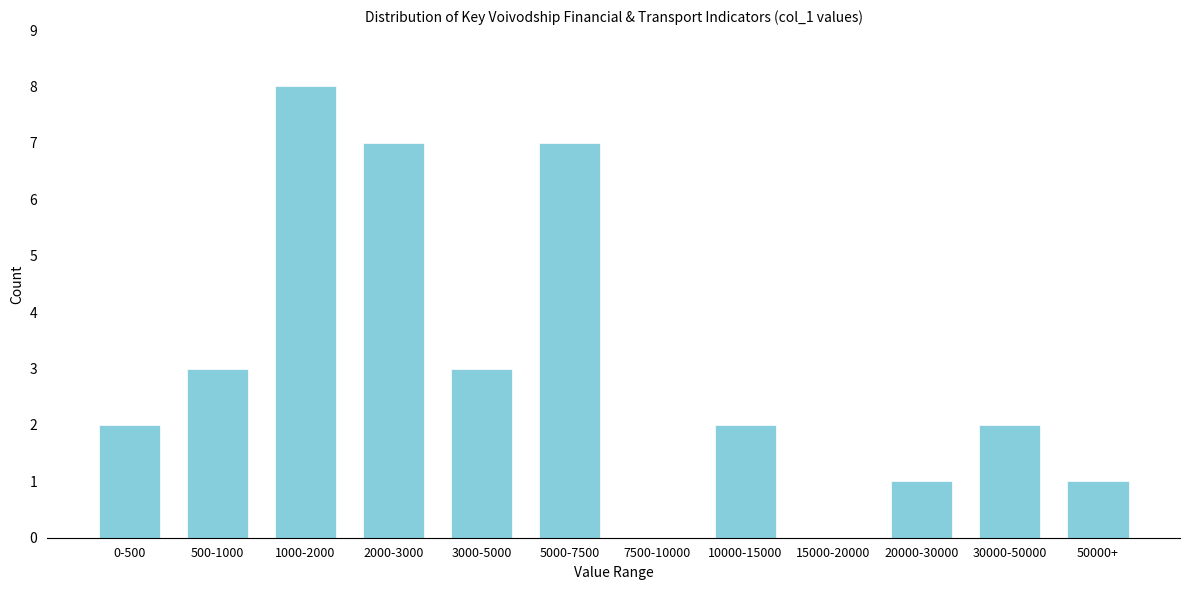

Reading left to right, transcribe all the data shown in this chart.

0-500=2	500-1000=3	1000-2000=8	2000-3000=7	3000-5000=3	5000-7500=7	7500-10000=0	10000-15000=2	15000-20000=0	20000-30000=1	30000-50000=2	50000+=1